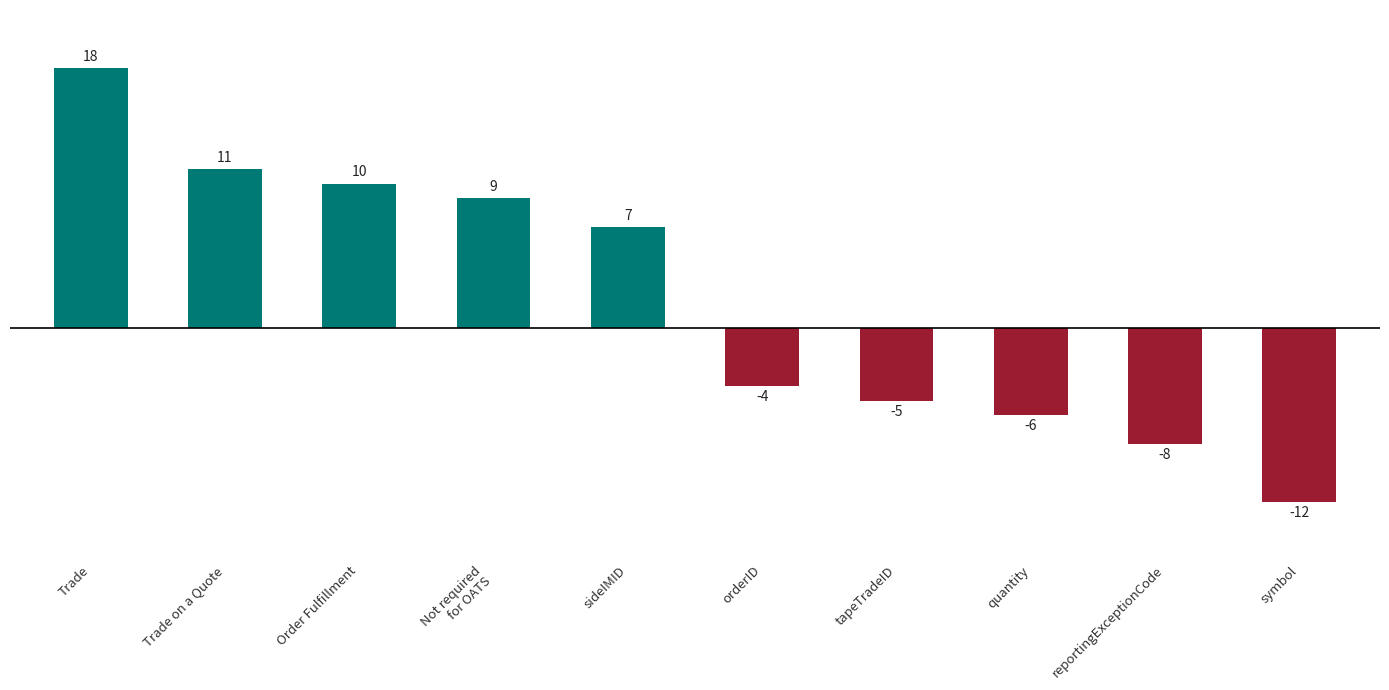

Rank the categories by value from highest to lowest.

Trade, Trade on a Quote, Order Fulfillment, Not required
for OATS, sideIMID, orderID, tapeTradeID, quantity, reportingExceptionCode, symbol